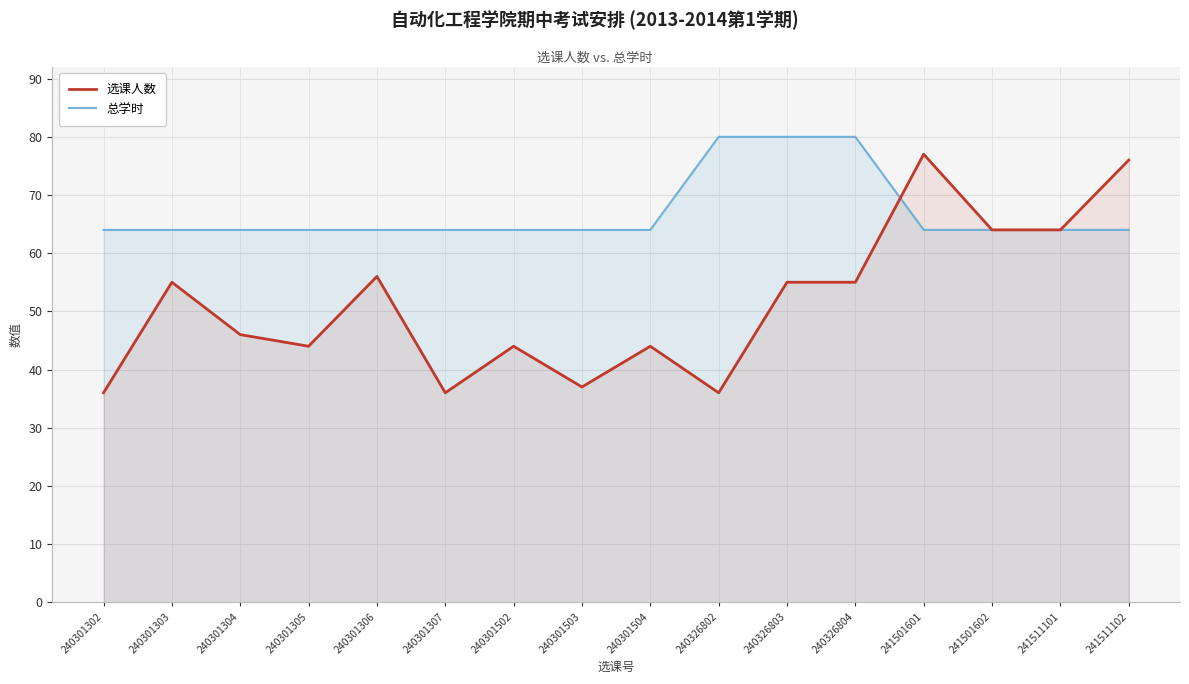

List the labels in order of 总学时 value, smallest first.

240301302, 240301303, 240301304, 240301305, 240301306, 240301307, 240301502, 240301503, 240301504, 241501601, 241501602, 241511101, 241511102, 240326802, 240326803, 240326804